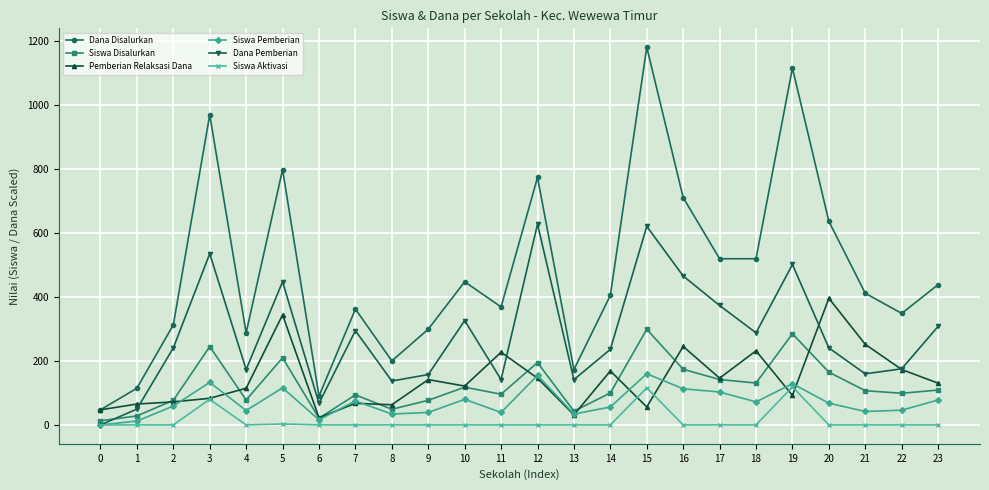

In Dana Disalurkan, how many points are higher than both neighbors (excluding endpoints)?

7